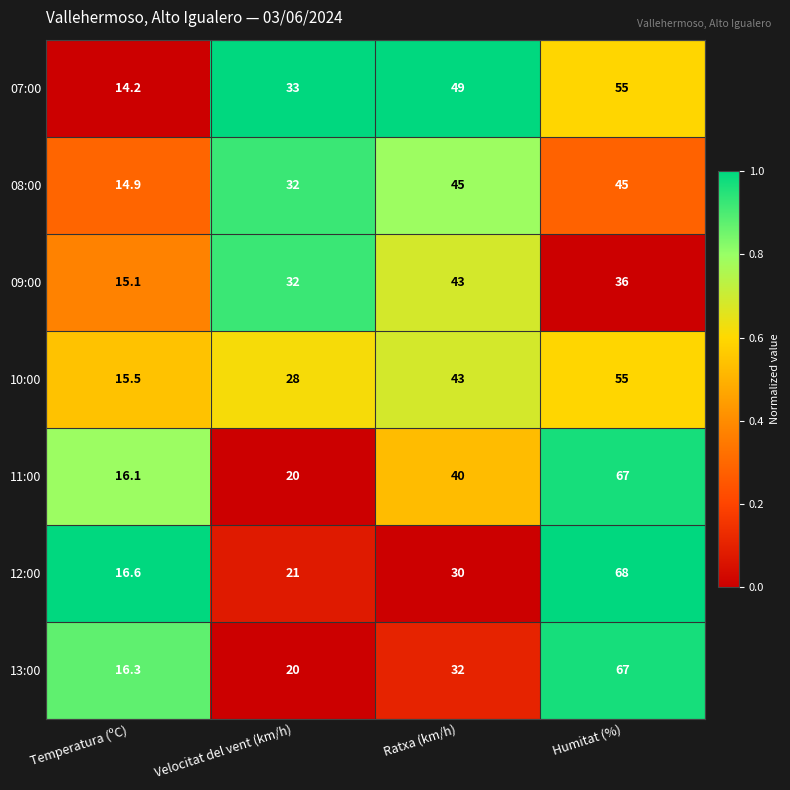

What value does the 12:00 series have at Temperatura (ºC)?

16.6